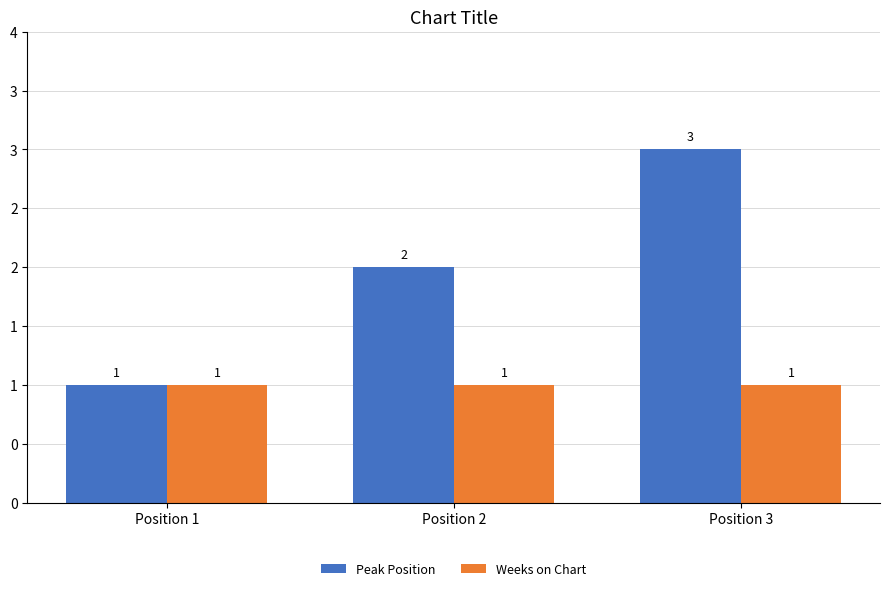

Where does the Peak Position series first go above 2?

Position 3